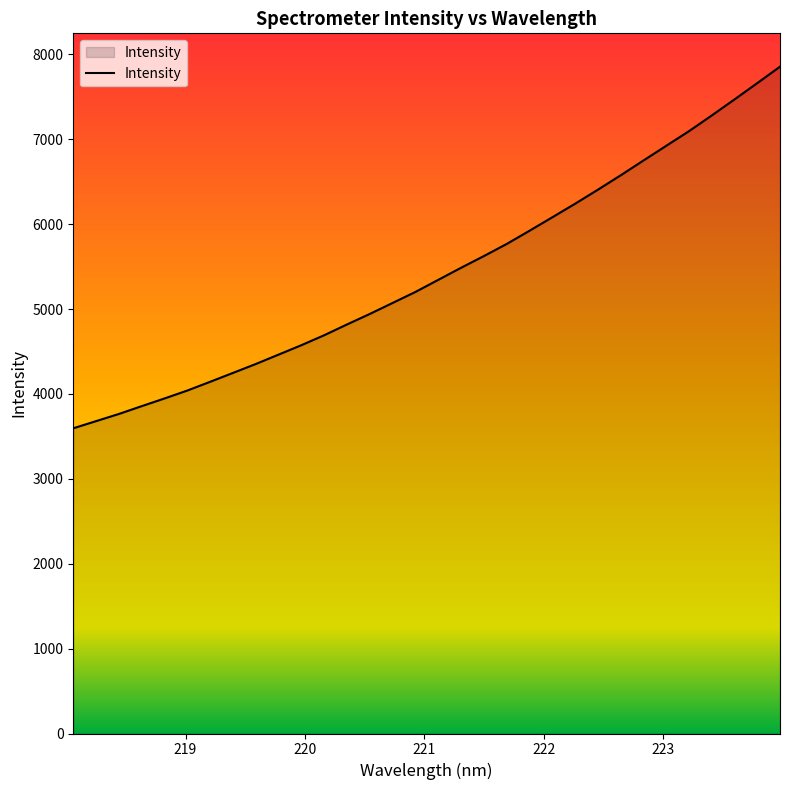

What is the difference between the maximum and minimum values?

4259.4